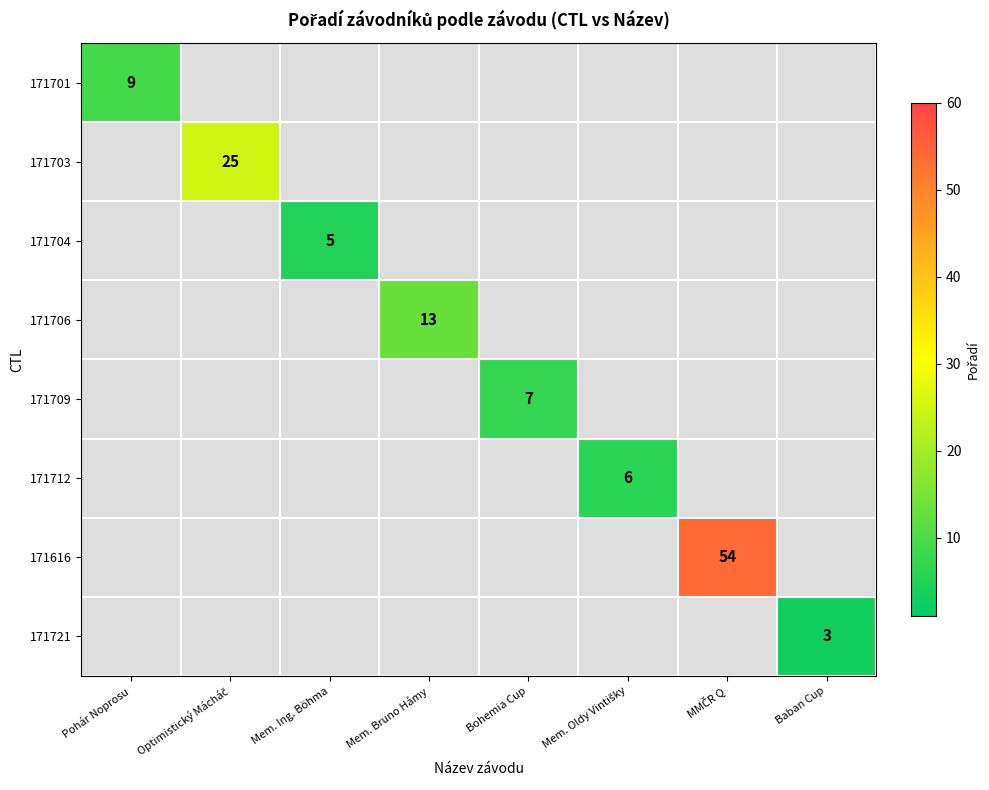

The 171709 series shows 2 at Bohemia Cup. True or false?

False